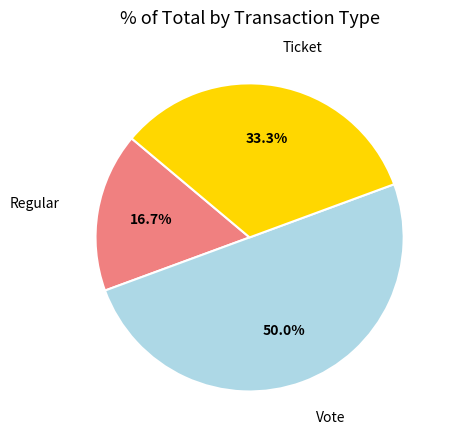

How many segments does this pie chart have?

3